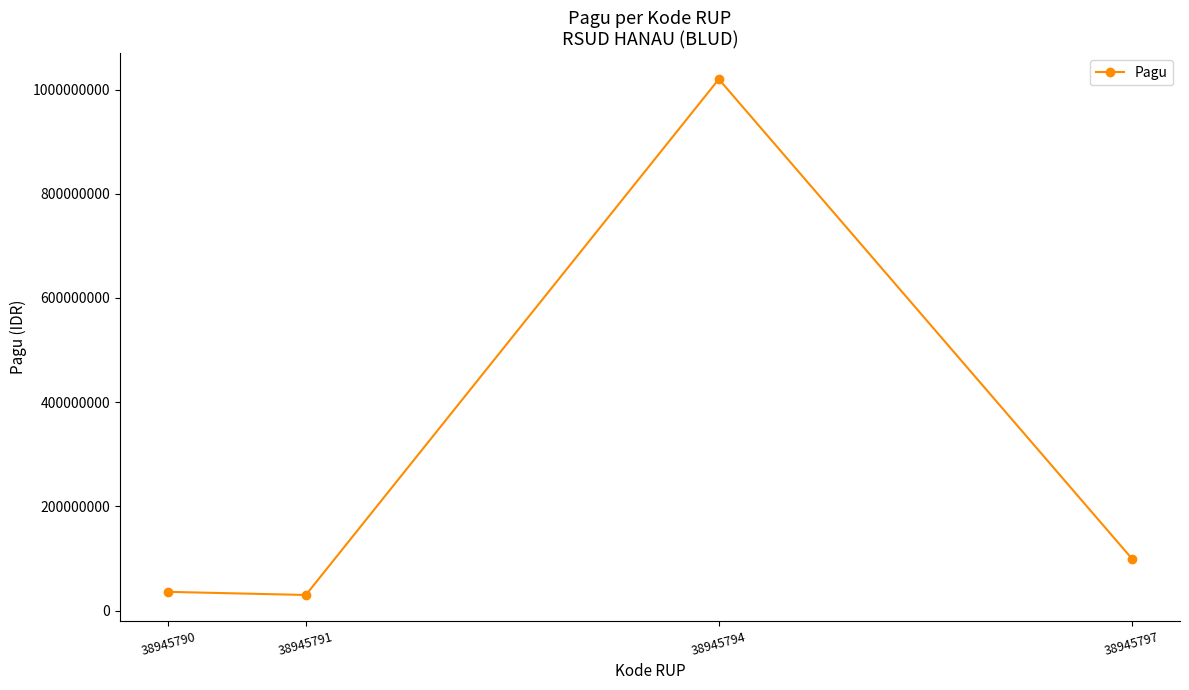

How many categories are shown in the chart?

4